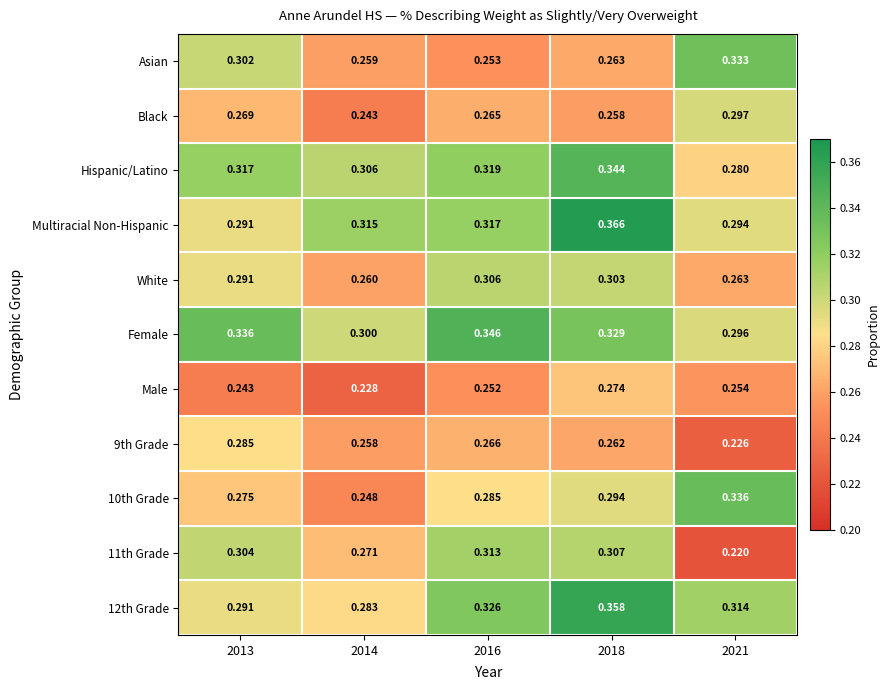

Is the value of Asian at 2013 greater than the value of 12th Grade at 2013?

Yes